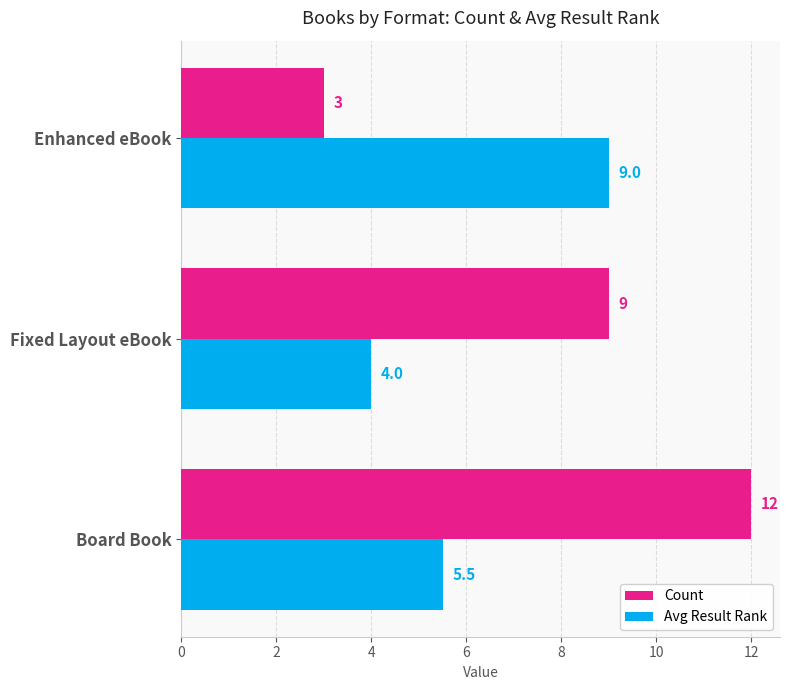

The Count series shows 9.0 at Fixed Layout eBook. True or false?

True